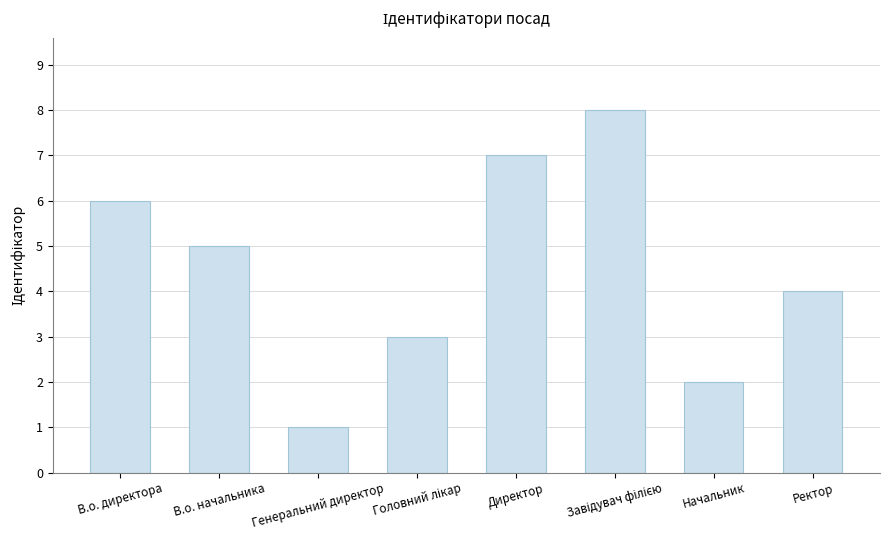

What is the difference between the maximum and minimum values?

7